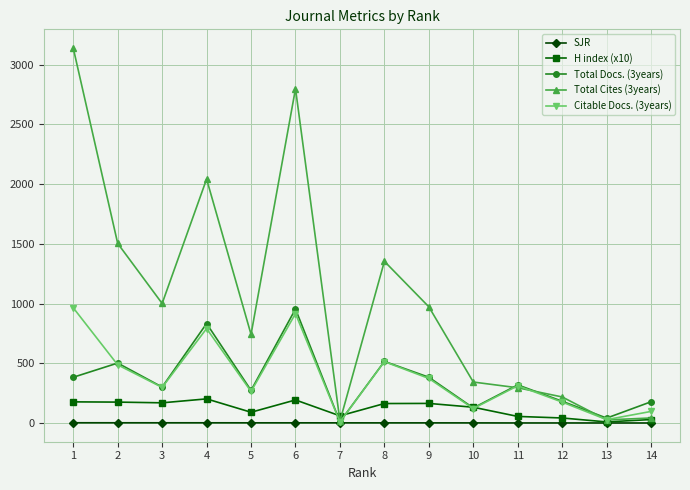

Where is the first local minimum for Total Cites (3years)?

3